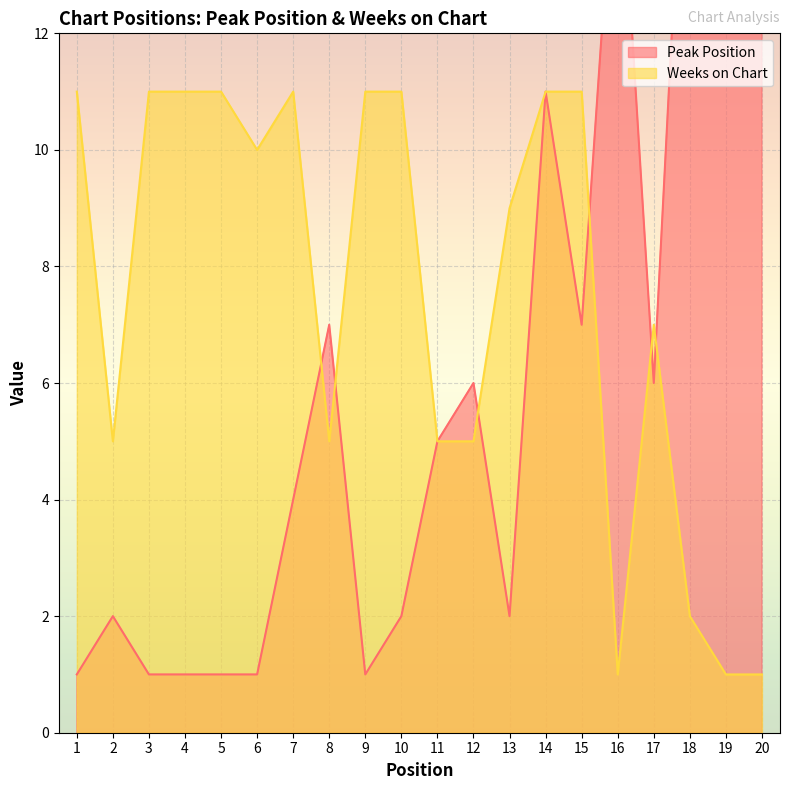

Which has a higher value, 16 or 3?

16